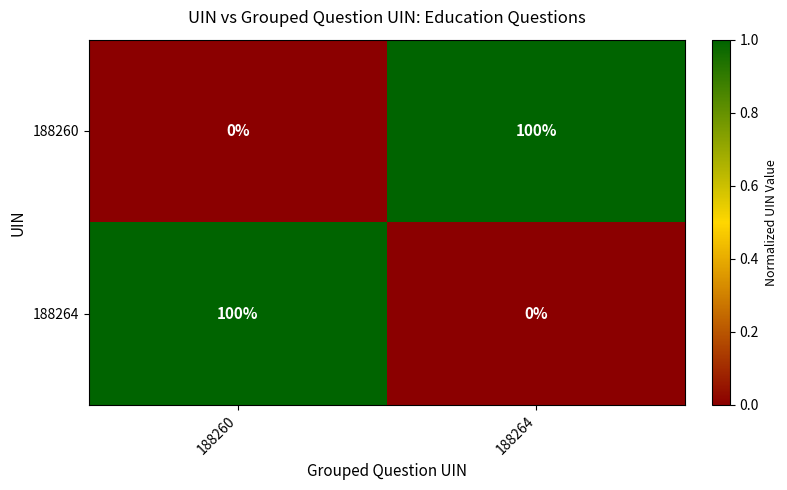

True or false: 188264 has a value of 0 at 188264.

True